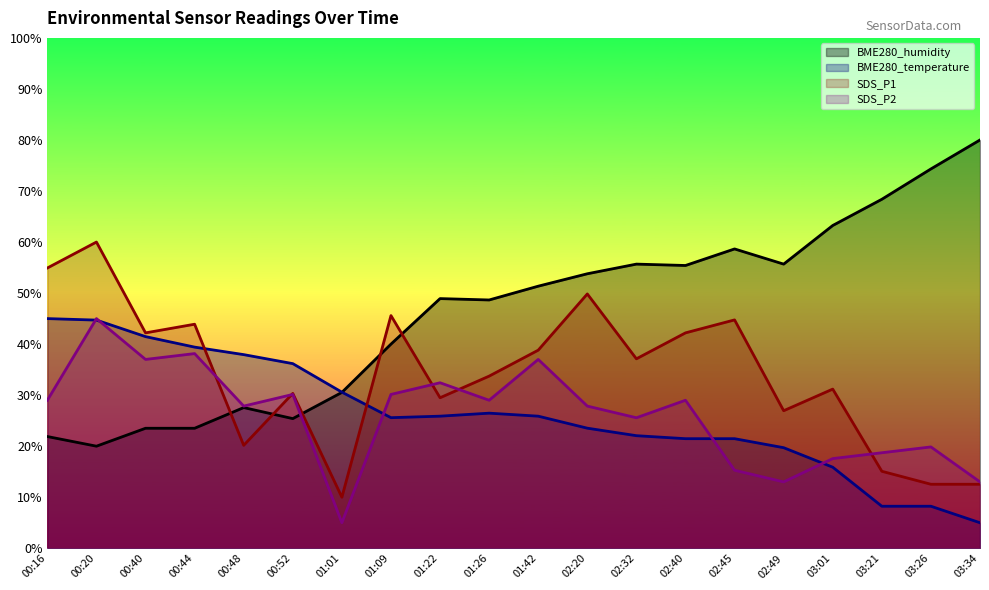

The value of BME280_humidity at 02:32 is 55.7. True or false?

True